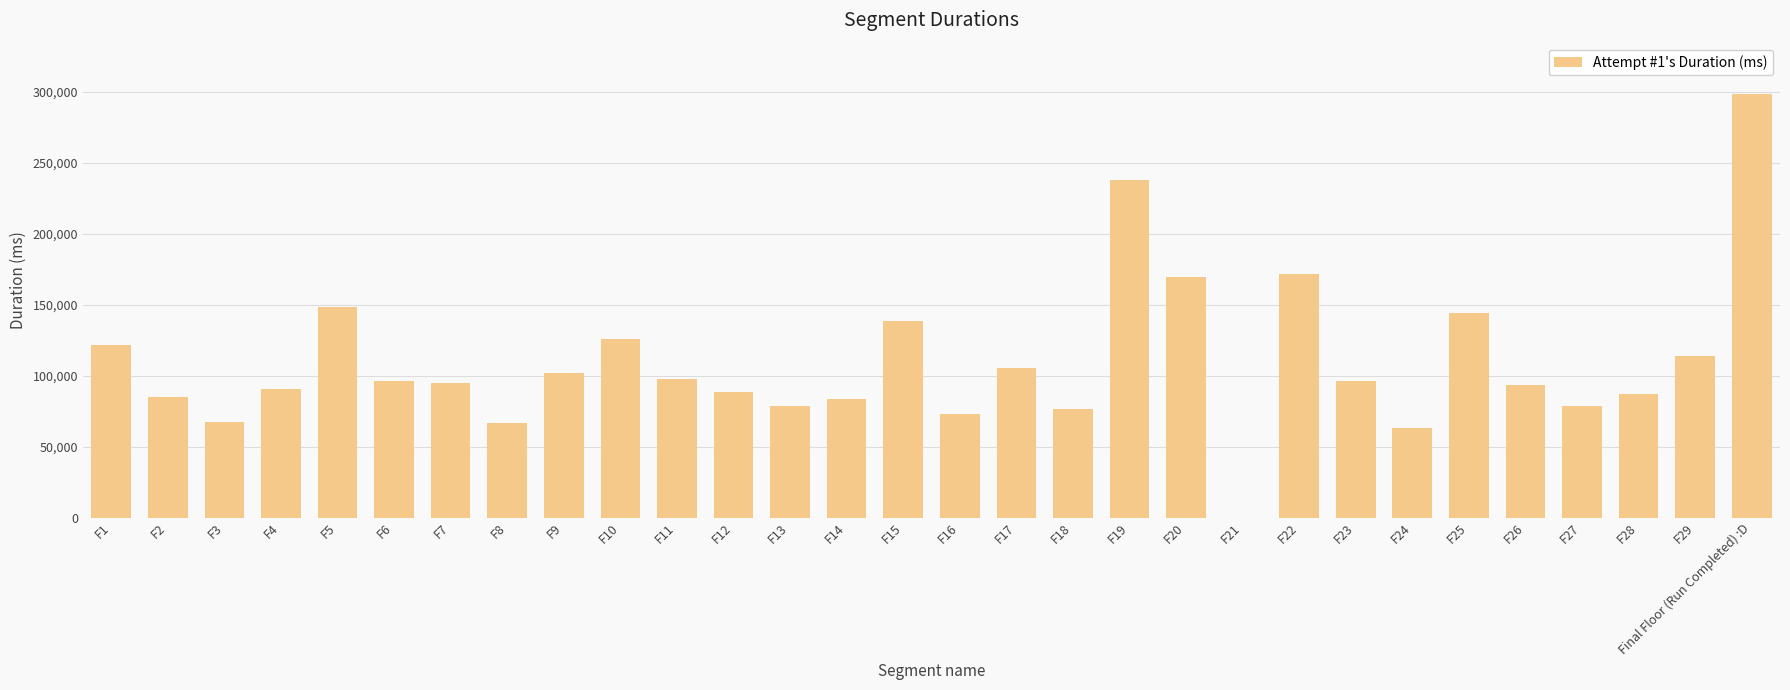

What is the average value?

109703